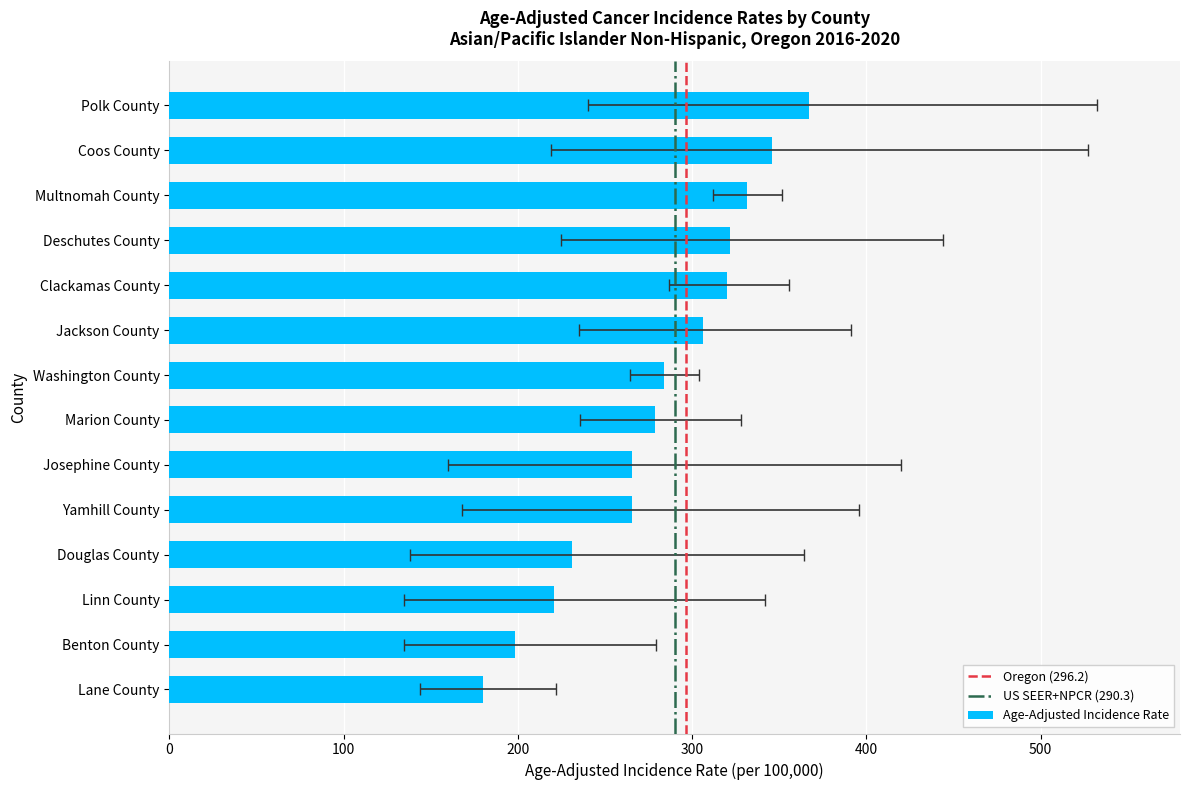

Reading left to right, transcribe all the data shown in this chart.

Lane County=180.0	Benton County=198.3	Linn County=220.6	Douglas County=231.3	Yamhill County=265.3	Josephine County=265.7	Marion County=278.9	Washington County=283.8	Jackson County=306.0	Clackamas County=319.8	Deschutes County=321.5	Multnomah County=331.4	Coos County=345.9	Polk County=366.8